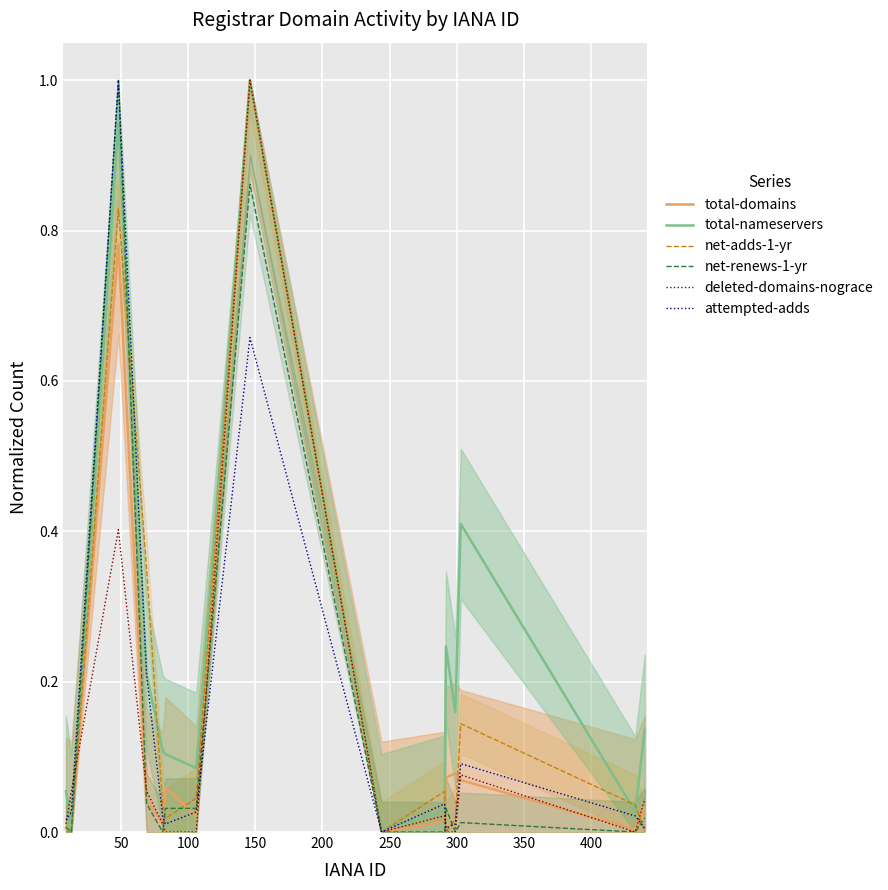

Which series has the largest total across all categories?

total-nameservers